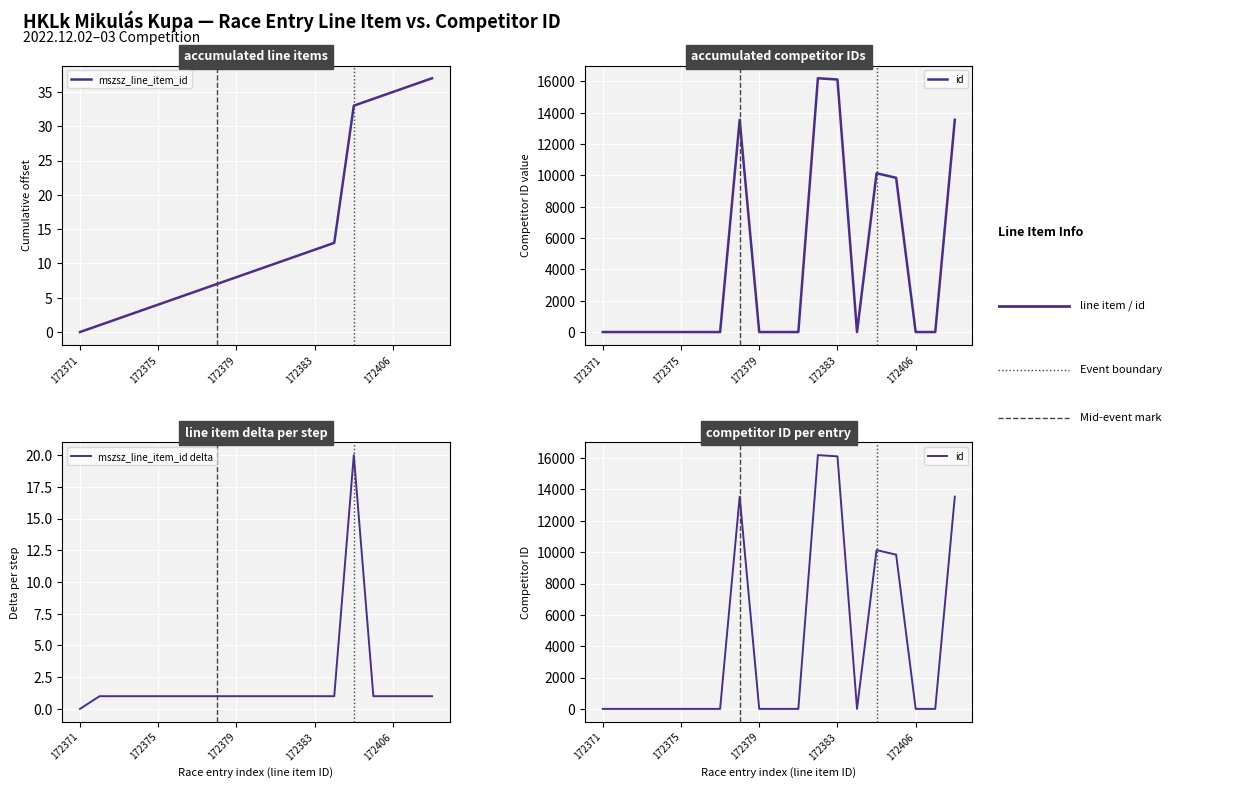

How many categories are shown in the chart?

19